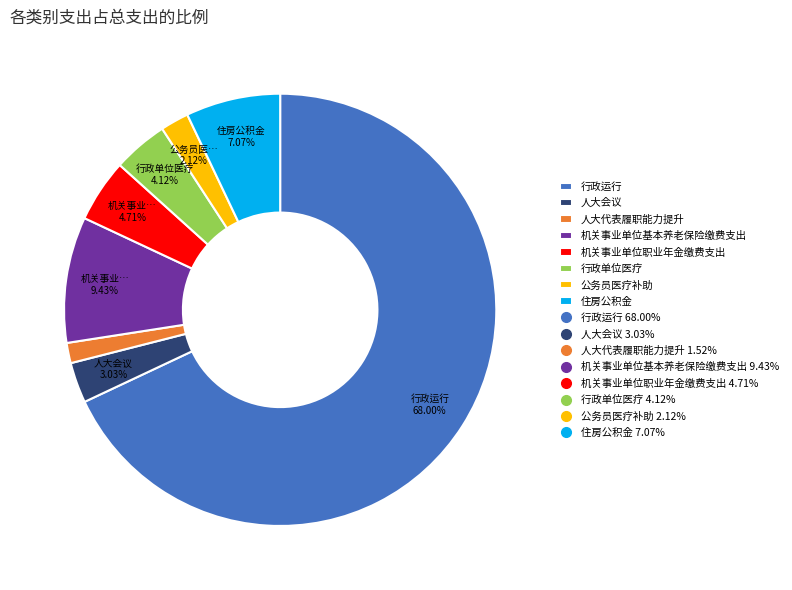

Does any single category account for the majority?

Yes